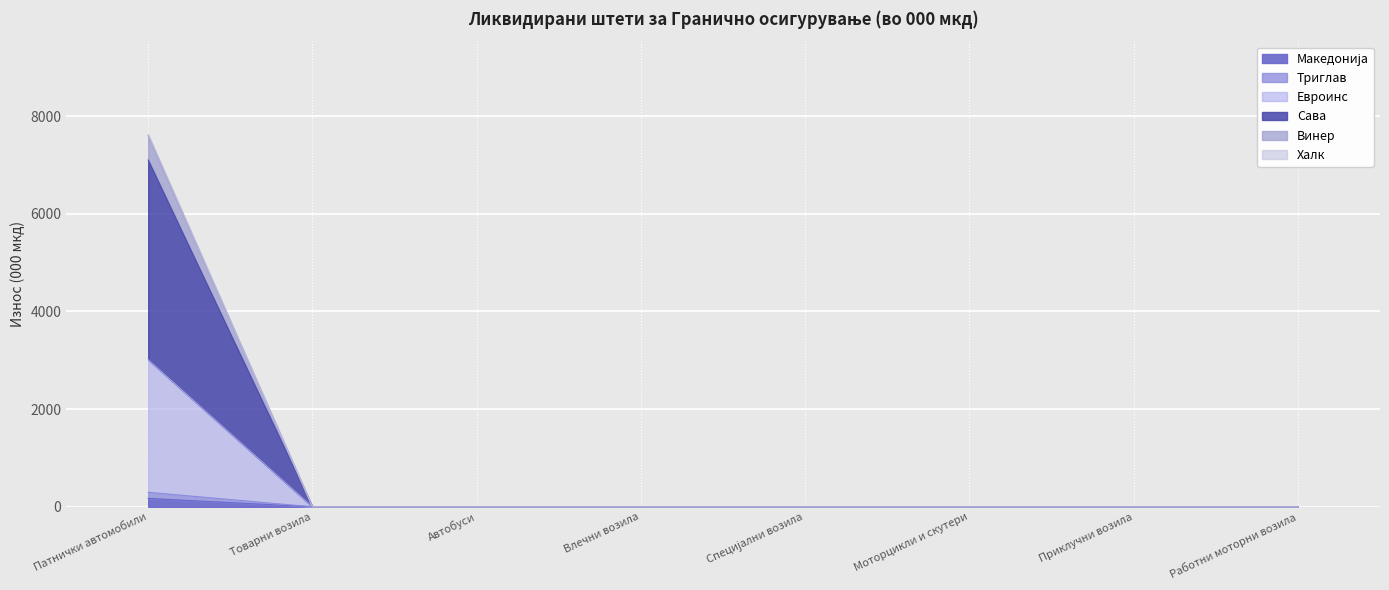

At which category is the sum across all series the highest?

Патнички автомобили